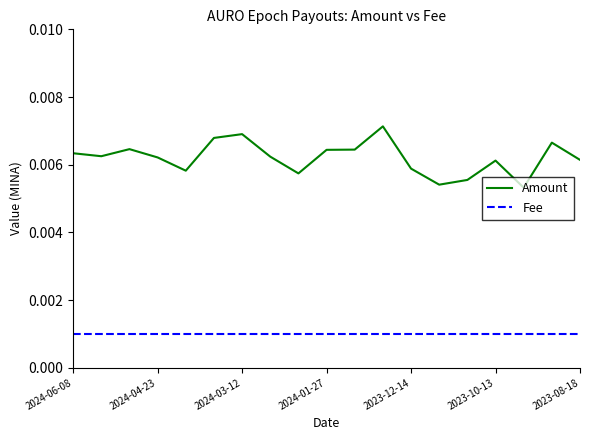

True or false: Fee and Amount intersect in this chart.

False